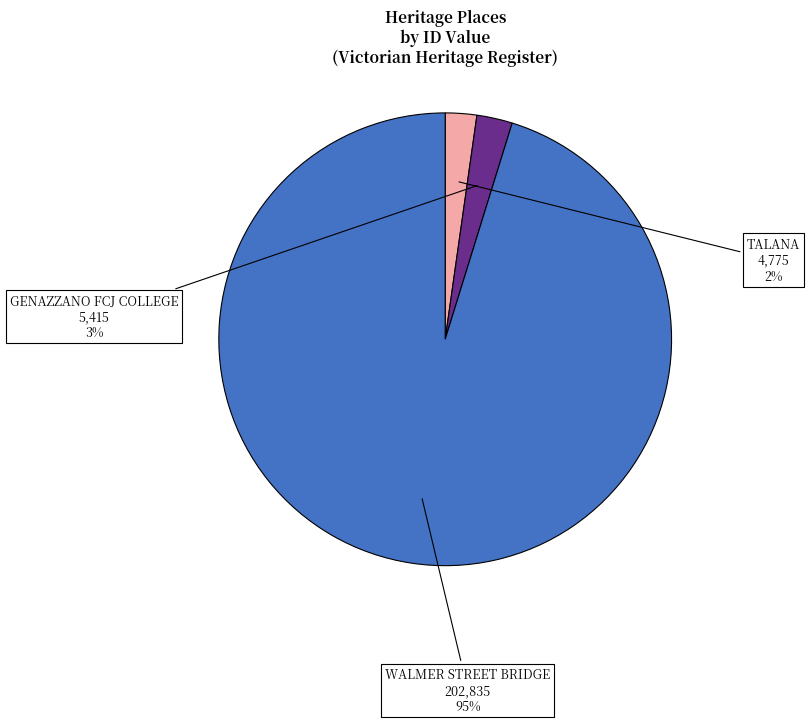

Is there a majority slice in this chart?

Yes